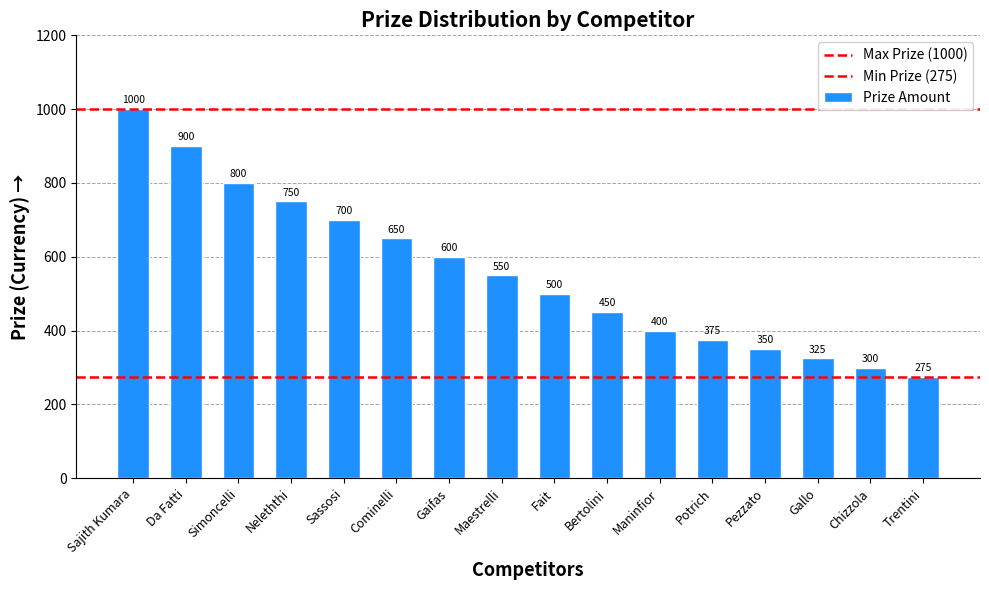

List the labels in order of value, largest first.

Sajith Kumara, Da Fatti, Simoncelli, Neleththi, Sassosi, Cominelli, Gaifas, Maestrelli, Fait, Bertolini, Maninfior, Potrich, Pezzato, Gallo, Chizzola, Trentini